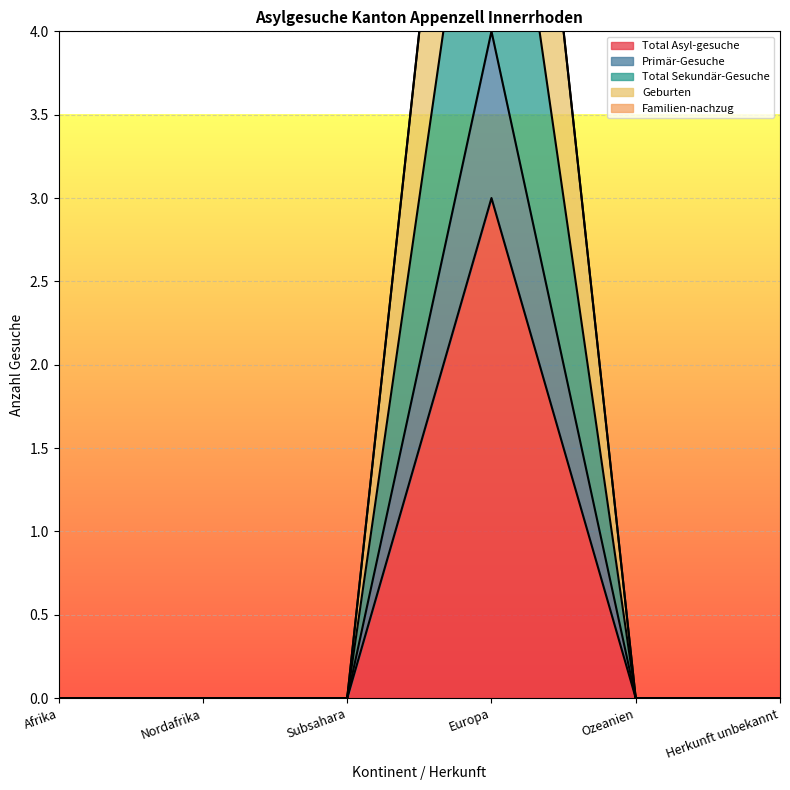

Rank the series by their average value, from highest to lowest.

Geburten, Total Sekundär-Gesuche, Primär-Gesuche, Total Asyl-gesuche